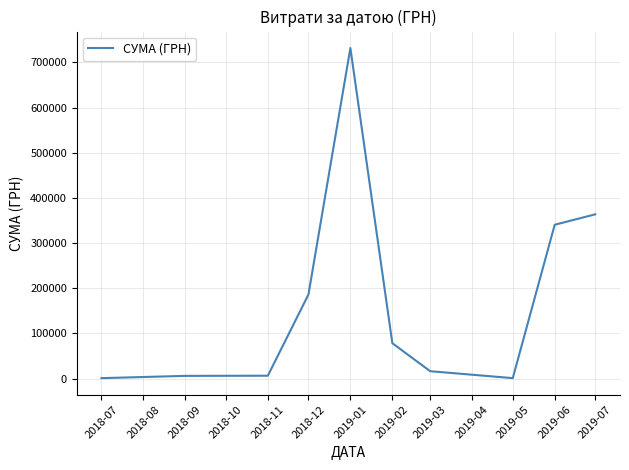

What is the change in value from 2019-03 to 2019-06?

+324404.6